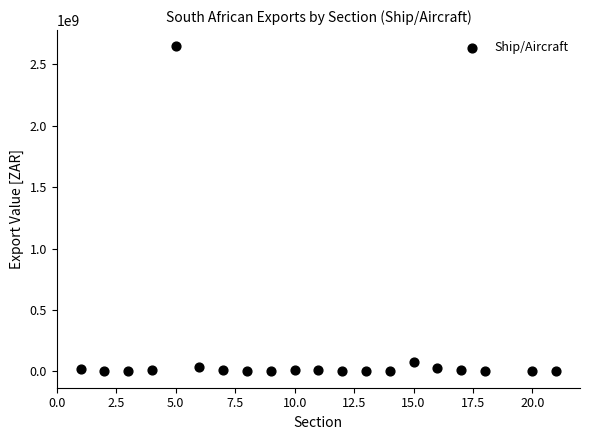

What is the range of X values (max minus min)?

20